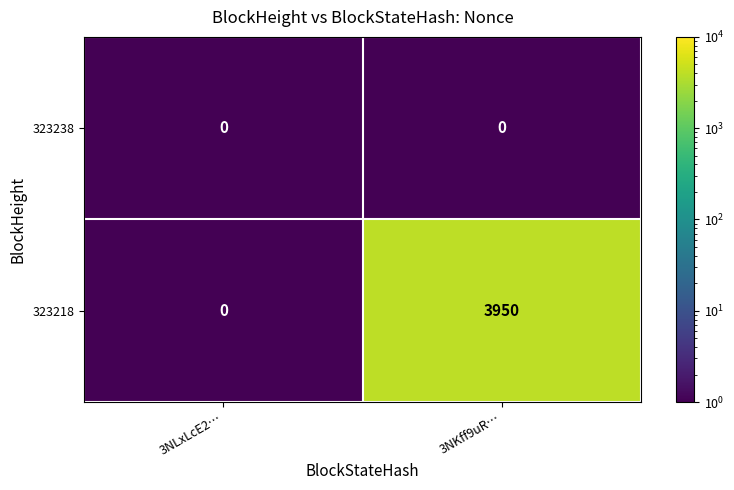

Reading left to right, what are all the values shown in this chart?

323238: 3NLxLcE2…=0	3NKff9uR…=0
323218: 3NLxLcE2…=0	3NKff9uR…=3950